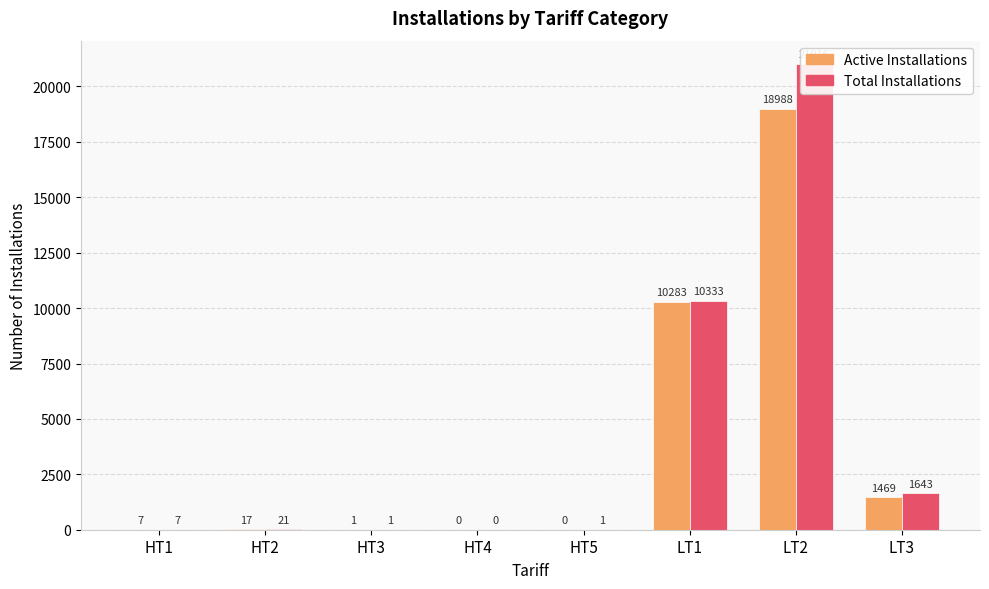

What is the value of the Active Installations bar at the 6th from the left?

10283